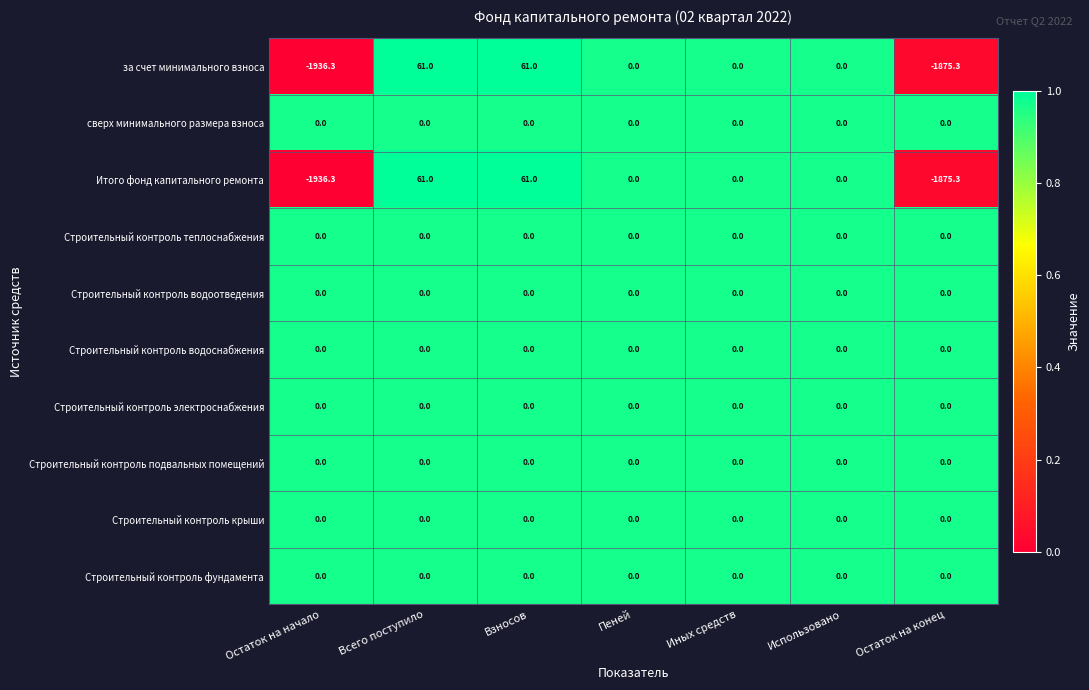

What is the greatest value displayed?

61.0